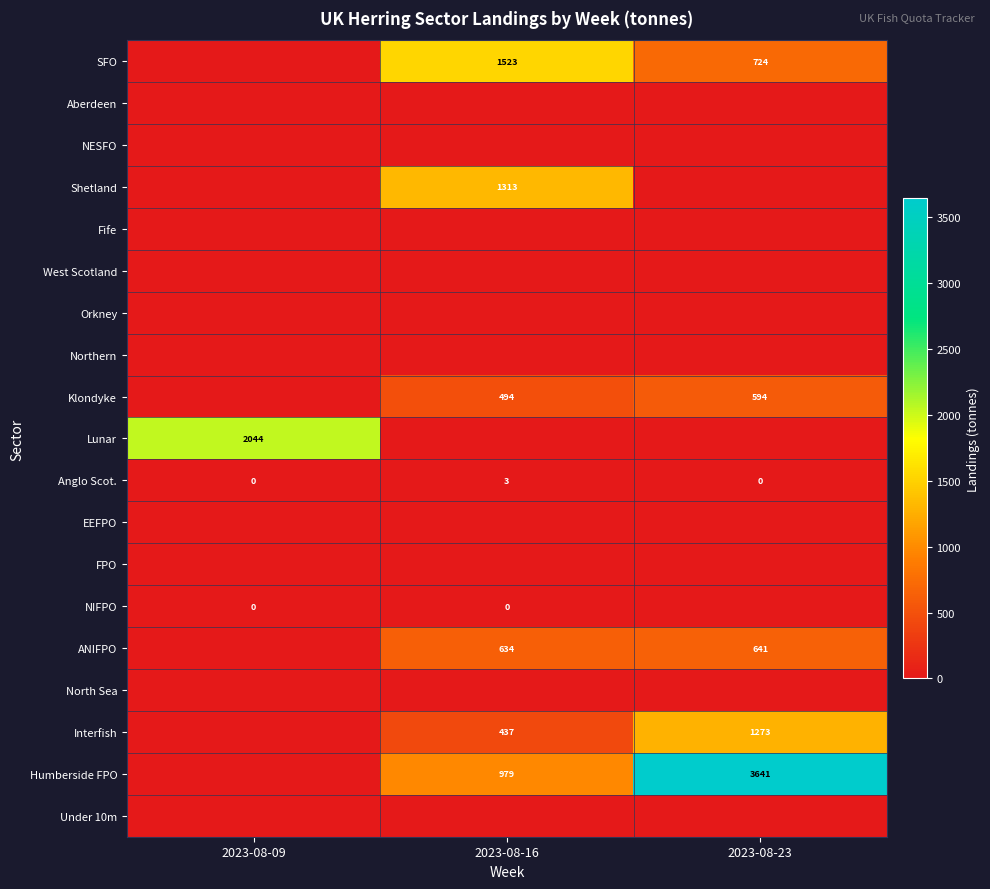

The Anglo Scot. series shows 2 at 2023-08-23. True or false?

False